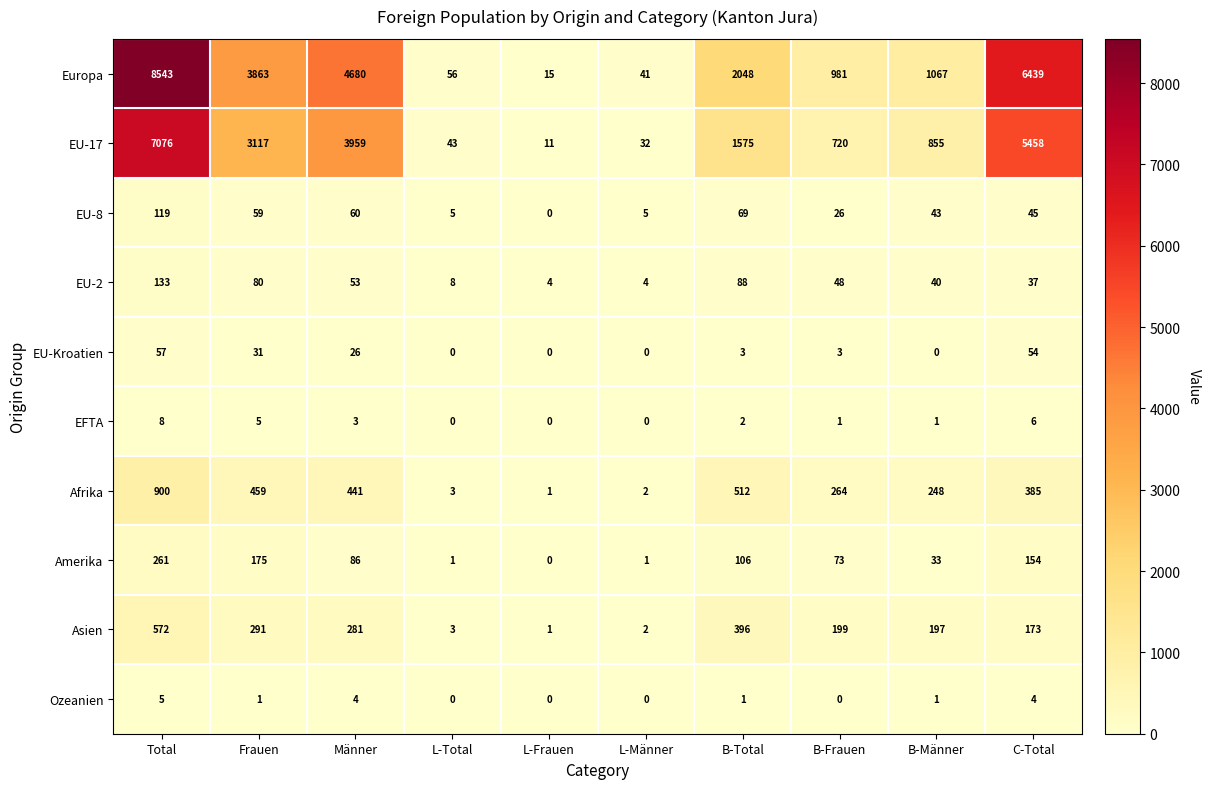

Which series has the largest range (max minus min)?

Europa